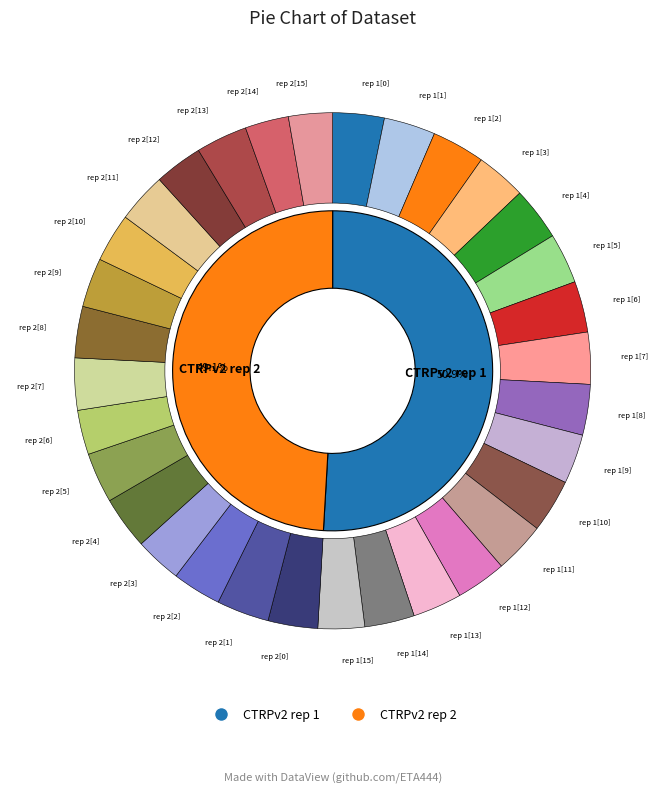

What is the smallest slice in the pie chart?

14